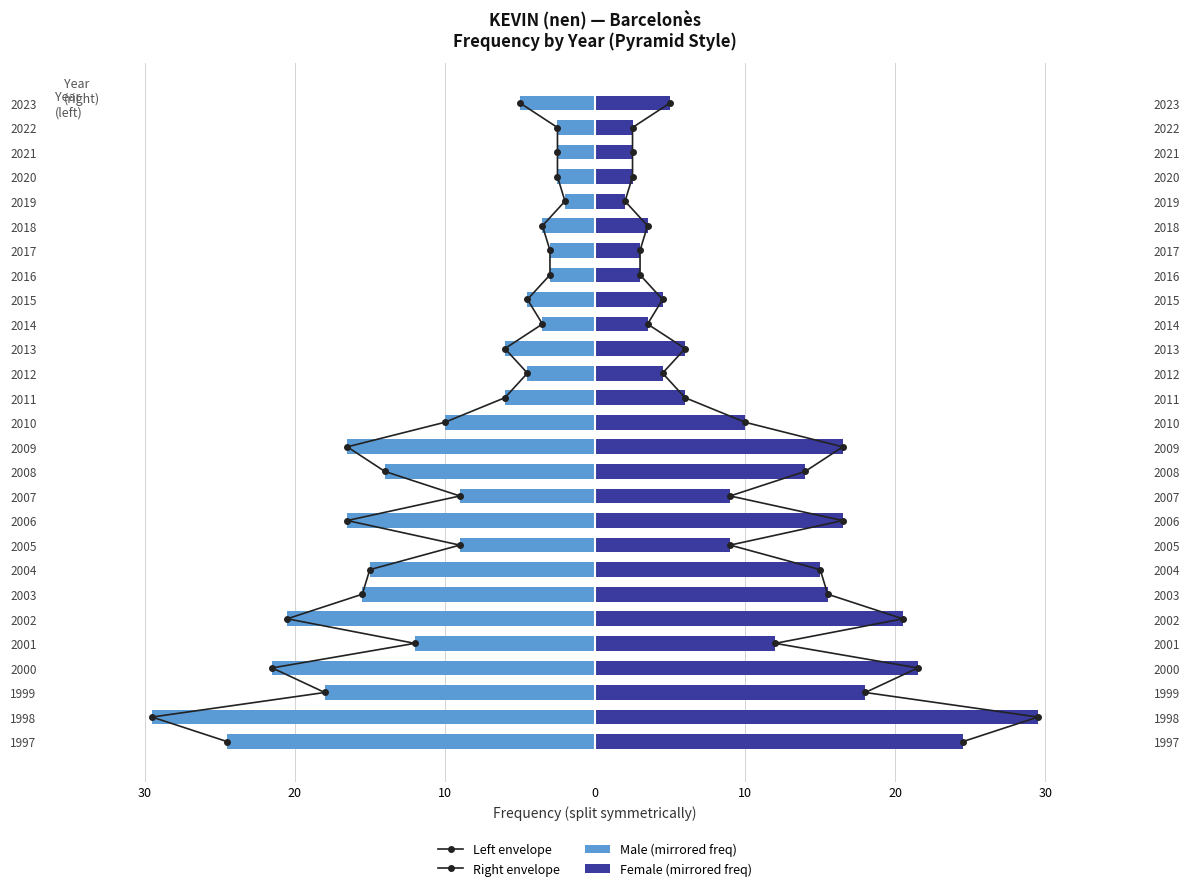

The Female (mirrored freq) series shows 2.5 at 2021. True or false?

True